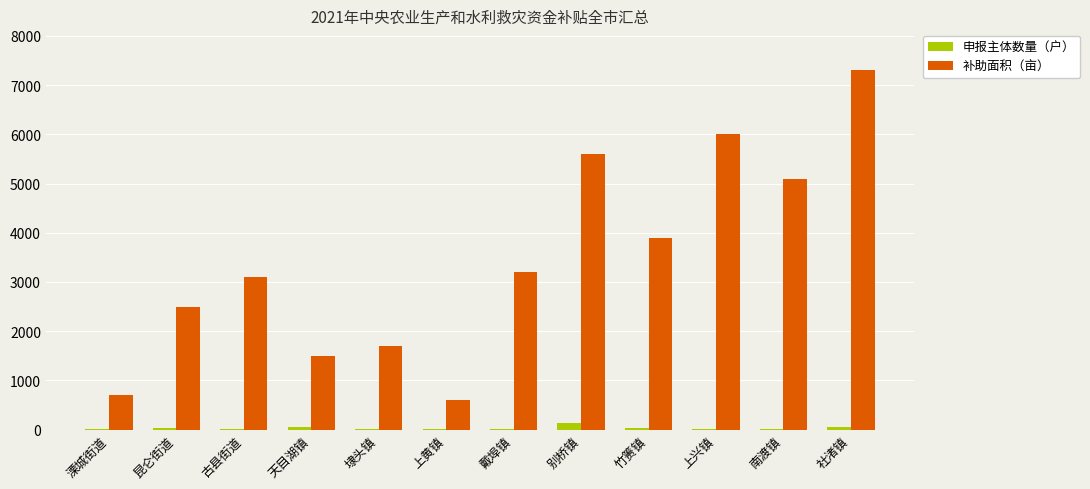

Between 溧城街道 and 昆仑街道, which series saw the biggest shift?

补助面积（亩）